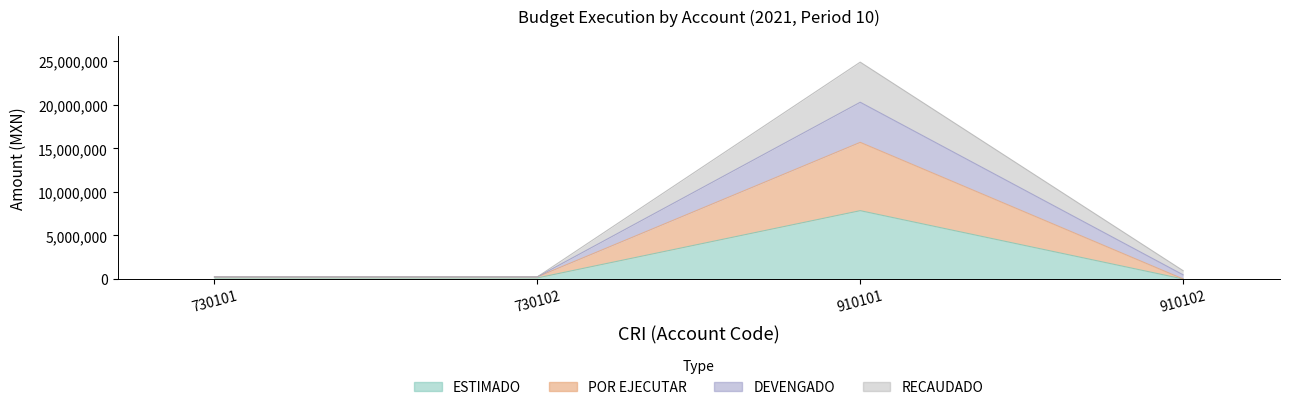

True or false: RECAUDADO has more than 1 interior local peaks.

False